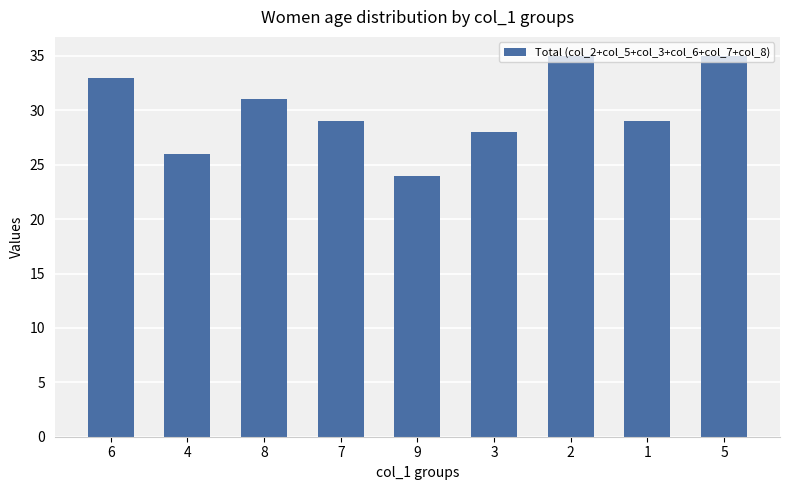

What position from the left is 2?

7